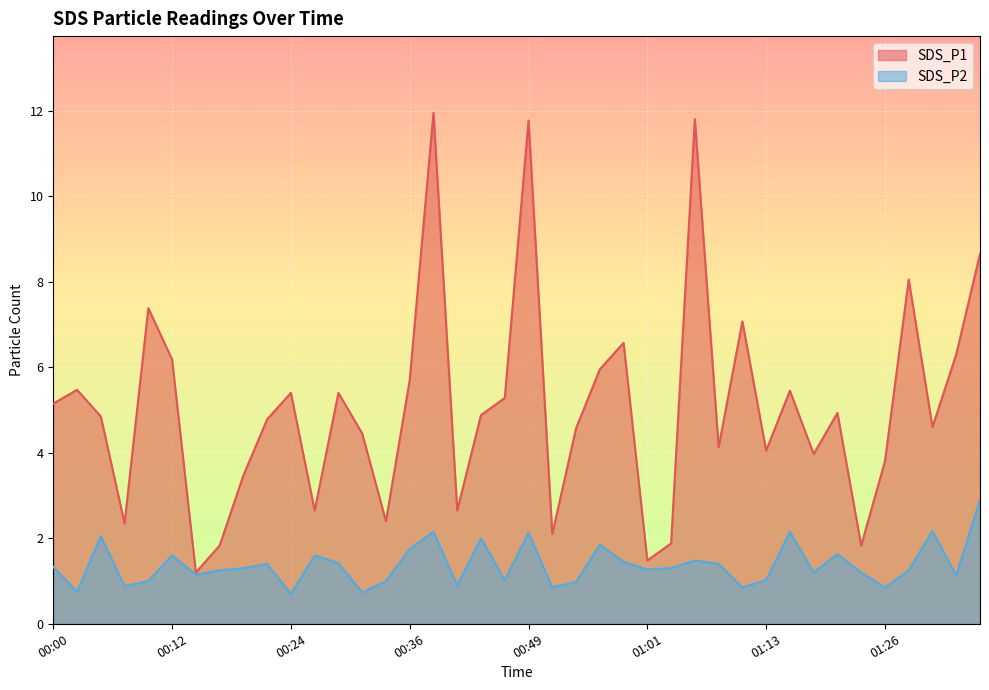

What is the smallest value displayed?

0.7